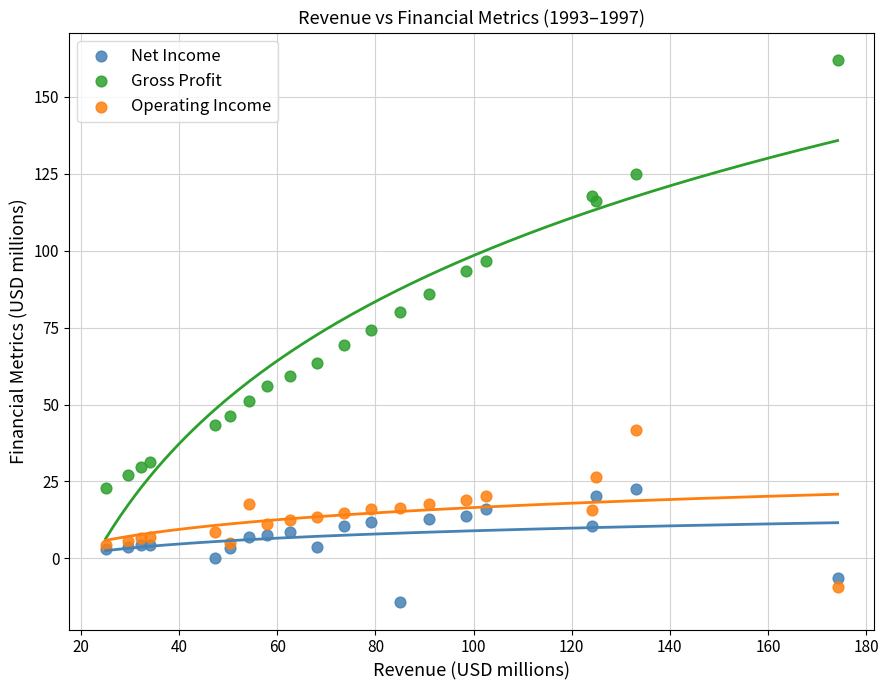

What are all the series names shown in the legend?

Net Income, Gross Profit, Operating Income